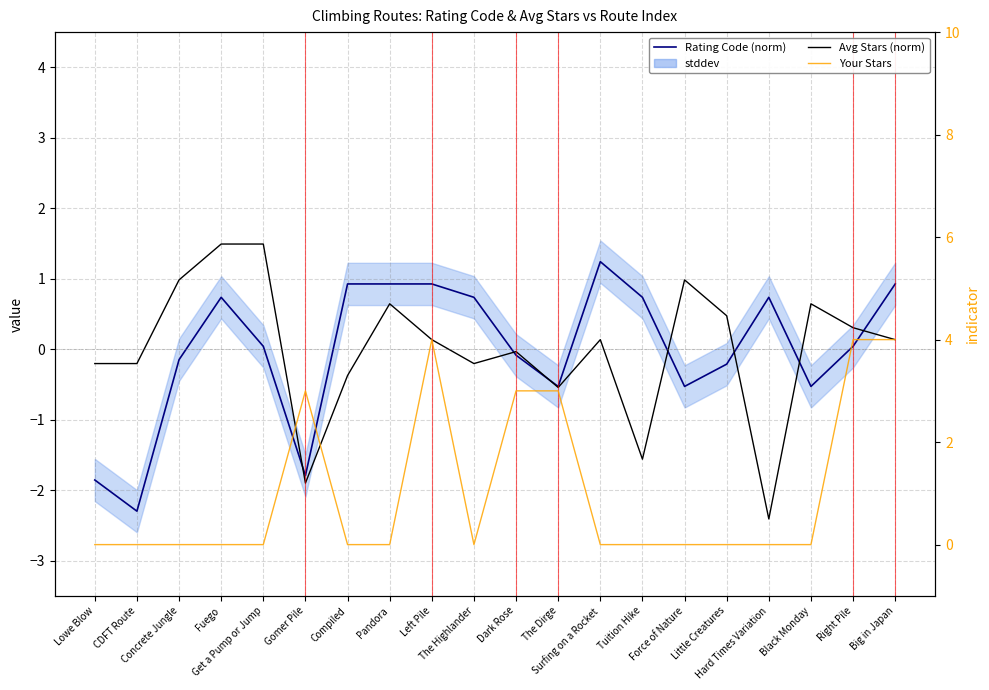

What are all the series names shown in the legend?

Rating Code (norm), Avg Stars (norm), Your Stars